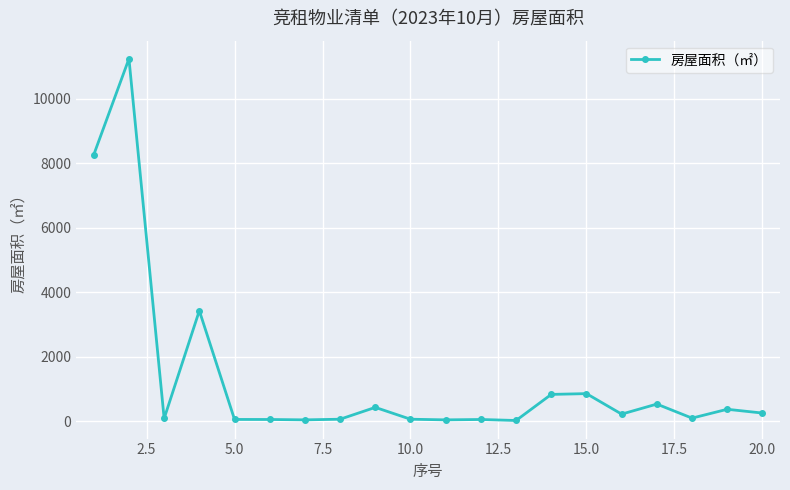

What is the value of the 1st point from the left?

8259.0